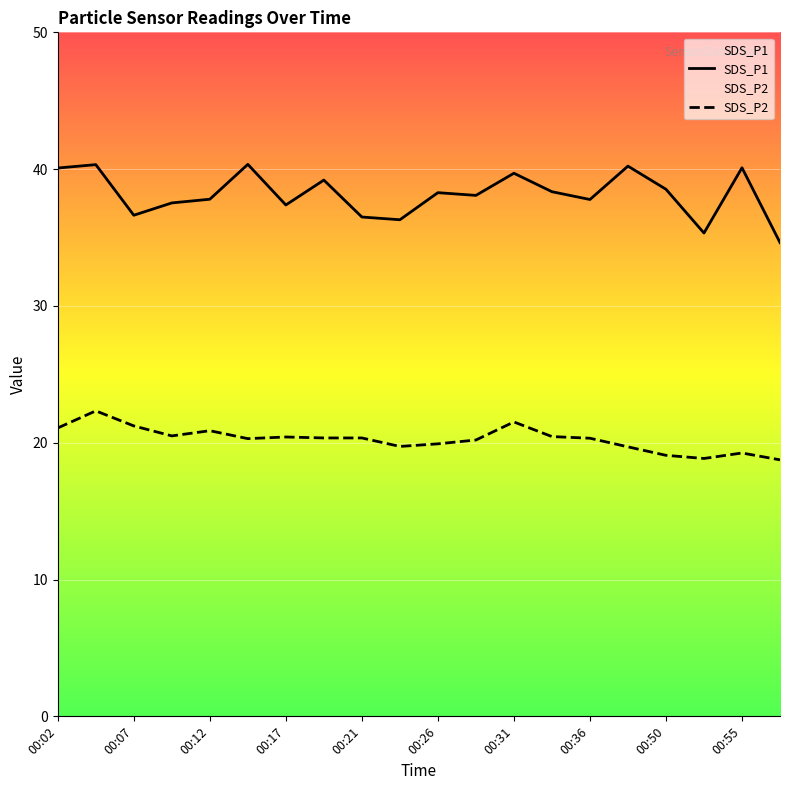

Reading left to right, extract all data points from this chart.

SDS_P1: 40.1	40.3	36.6	37.5	37.8	40.4	37.4	39.2	36.5	36.3	38.3	38.1	39.7	38.4	37.8	40.2	38.5	35.3	40.1	34.6
SDS_P2: 21.1	22.3	21.2	20.5	20.9	20.3	20.4	20.4	20.4	19.7	19.9	20.2	21.5	20.4	20.3	19.7	19.1	18.9	19.2	18.8